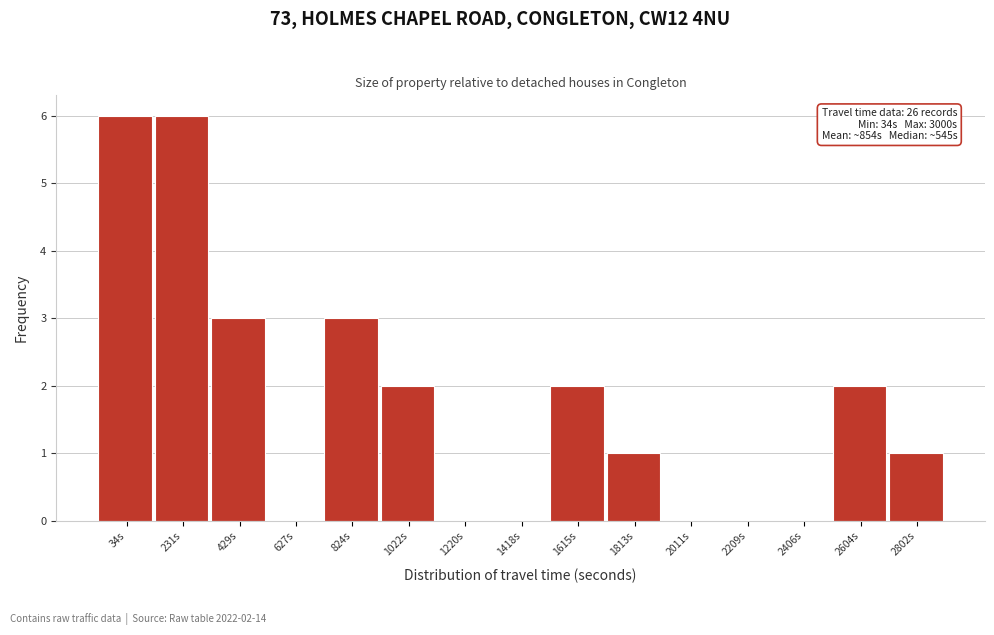

Reading right to left, extract all data points from this chart.

2802s=1	2604s=2	2406s=0	2209s=0	2011s=0	1813s=1	1615s=2	1418s=0	1220s=0	1022s=2	824s=3	627s=0	429s=3	231s=6	34s=6